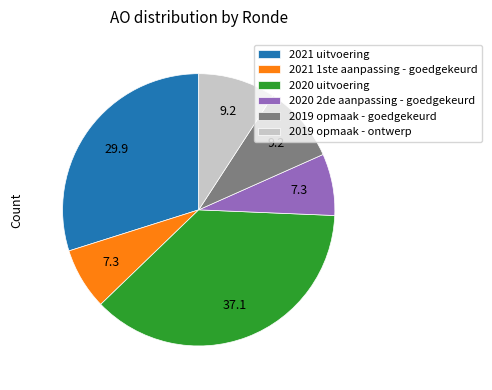

Combined, do 2019 opmaak - goedgekeurd and 2021 1ste aanpassing - goedgekeurd account for over 50%?

No